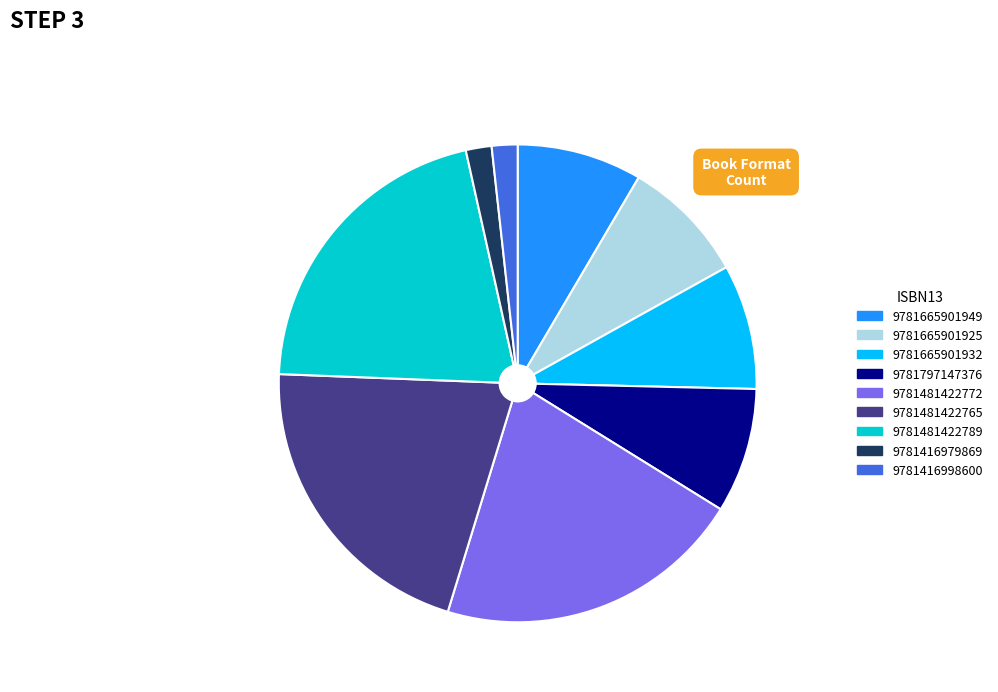

Is there a majority slice in this chart?

No